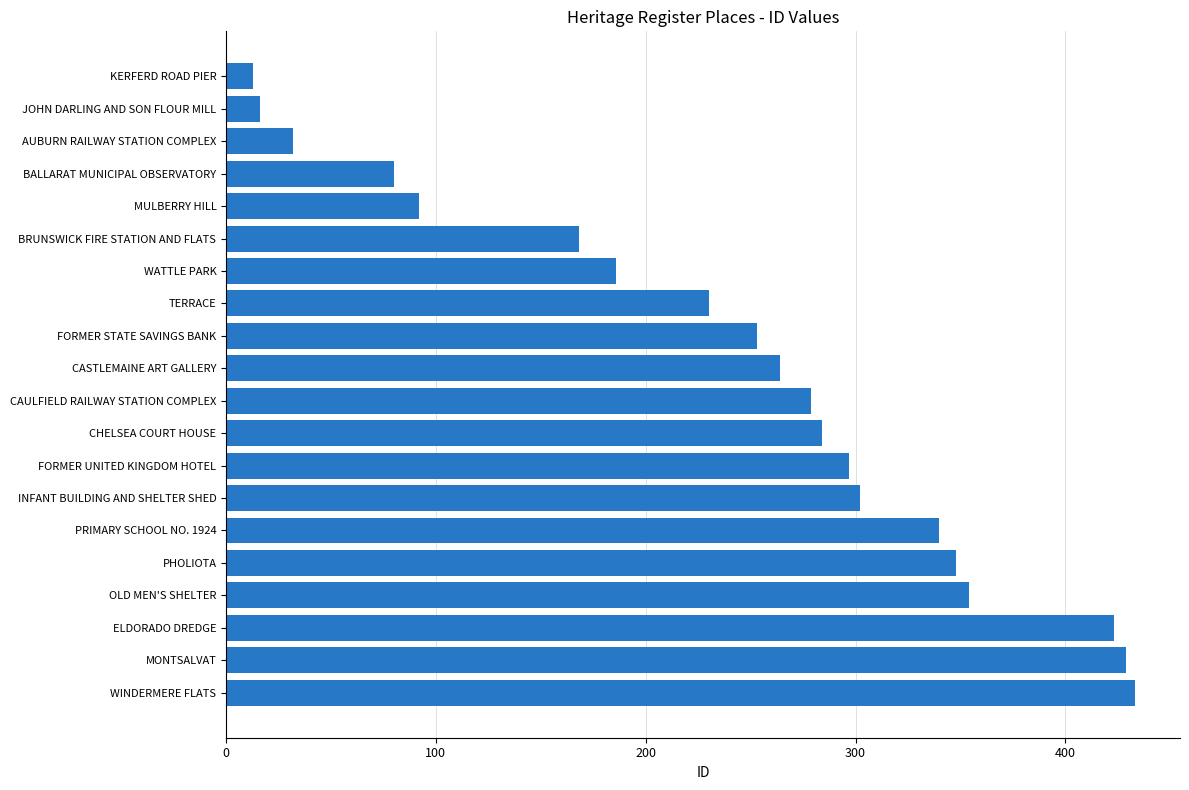

What is the difference between the maximum and minimum values?

420